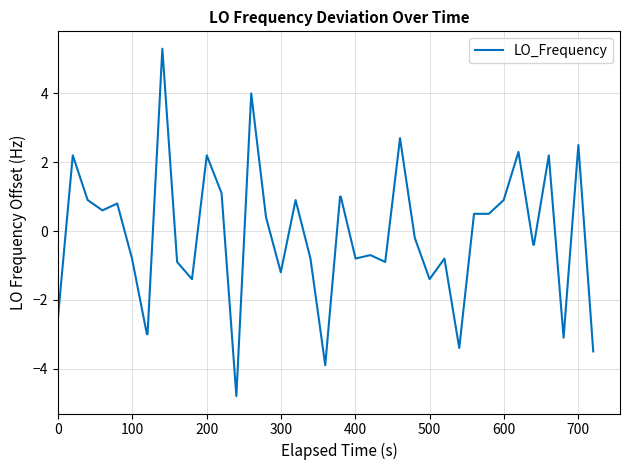

Count the number of categories in the chart.

40